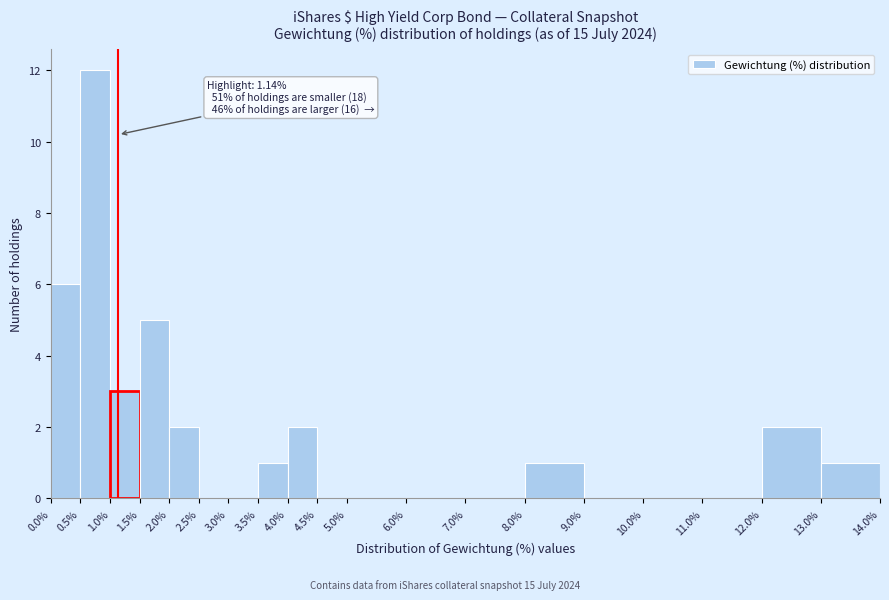

Over which range of the x-axis is the bar tallest?

0.5% to 1.0%